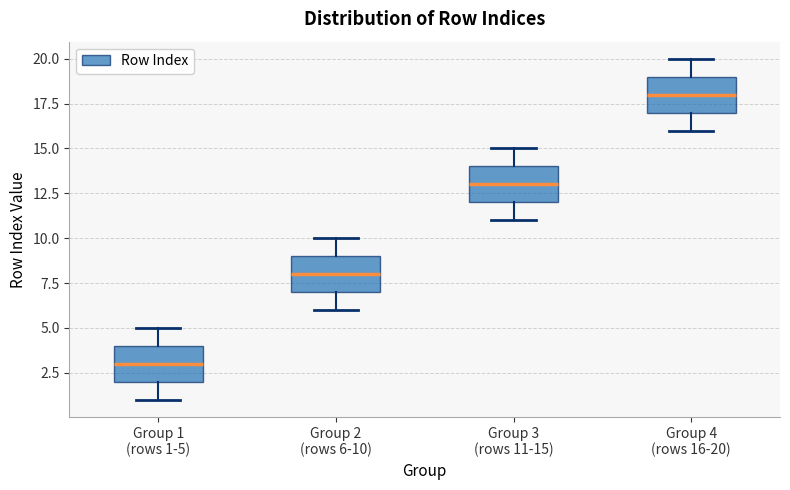

Which box's median line is the lowest?

Group 1 (rows 1-5)